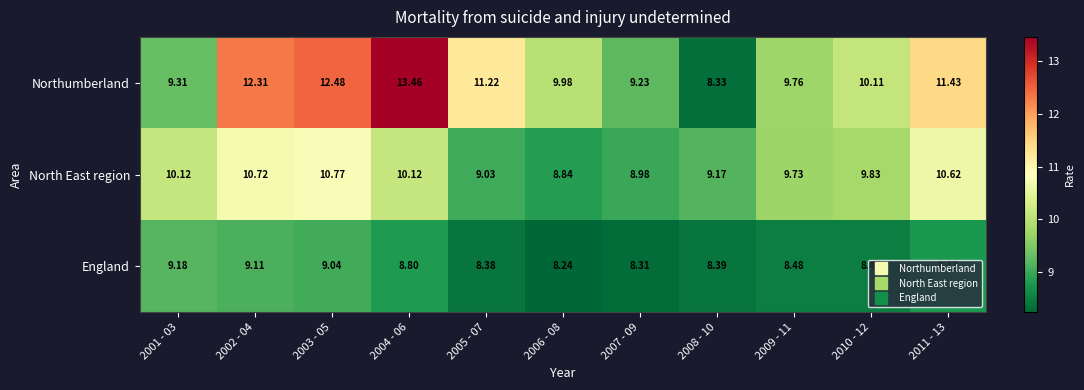

Which series changed the most between 2007 - 09 and 2011 - 13?

Northumberland